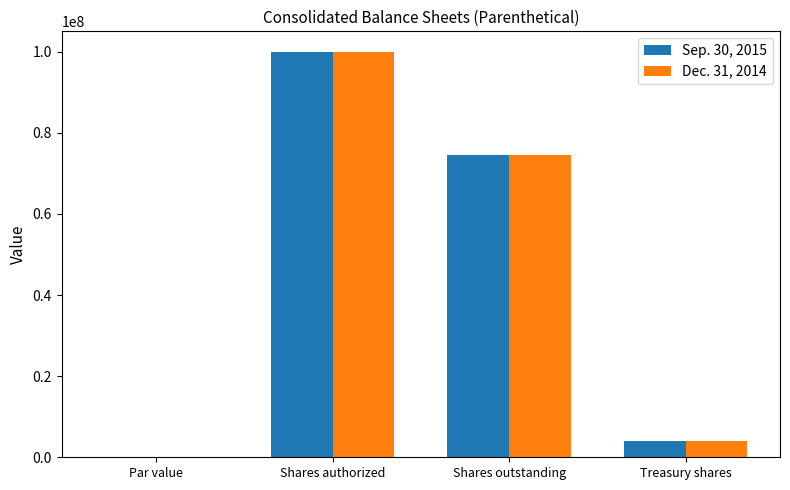

Read the Sep. 30, 2015 value at Shares outstanding.

74501559.0